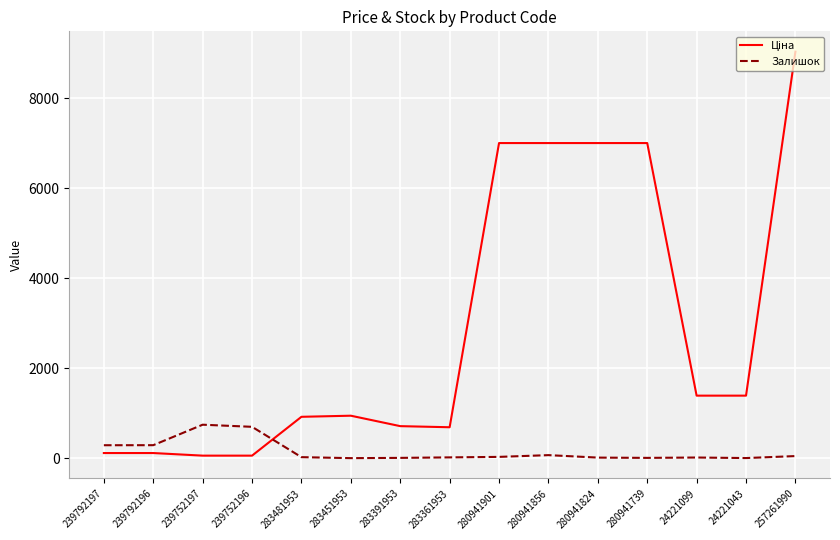

What is the maximum value shown in the chart?

9033.4